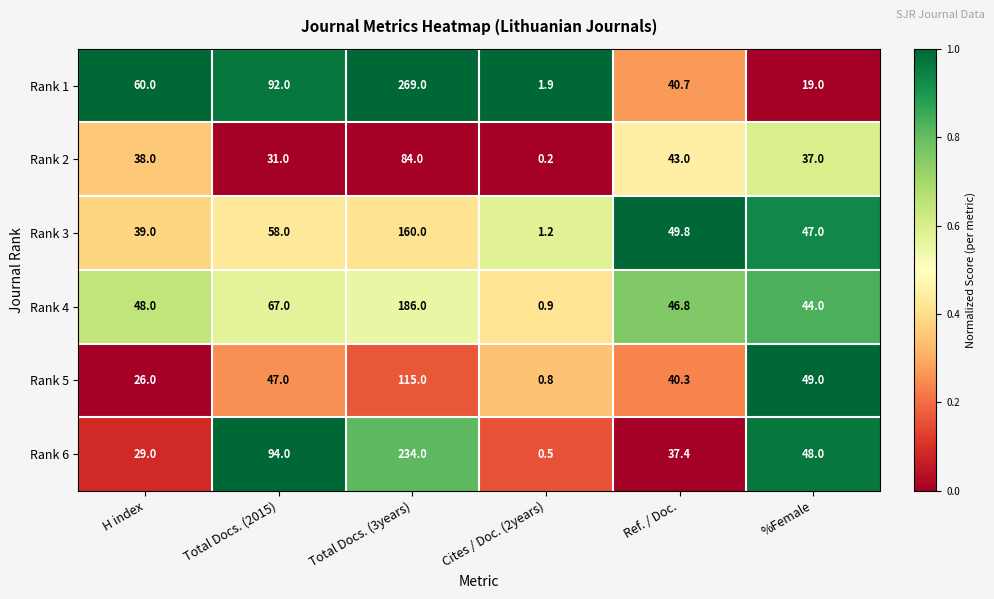

What is the spread (max minus min) of values at Total Docs. (2015)?

63.0